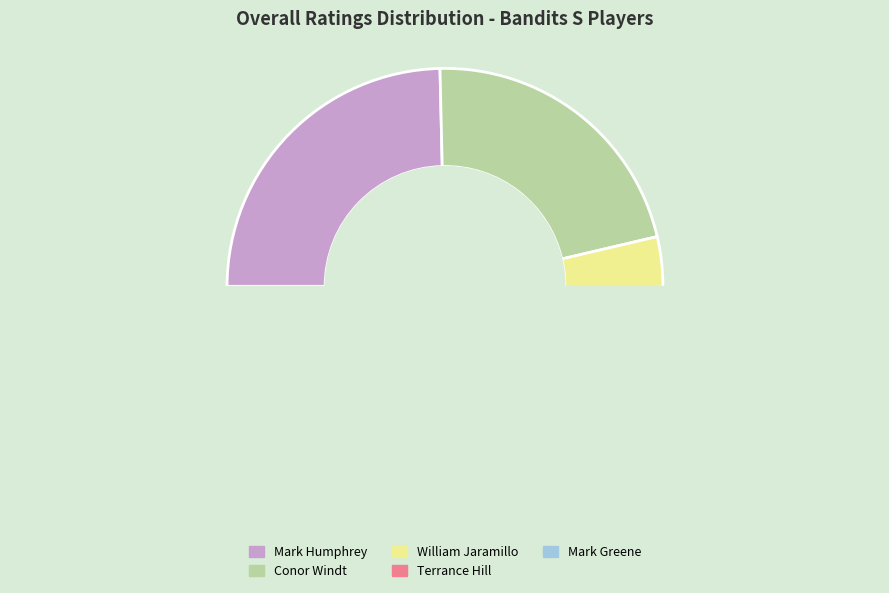

Rank the categories by value from highest to lowest.

Mark Humphrey, Conor Windt, William Jaramillo, Terrance Hill, Mark Greene